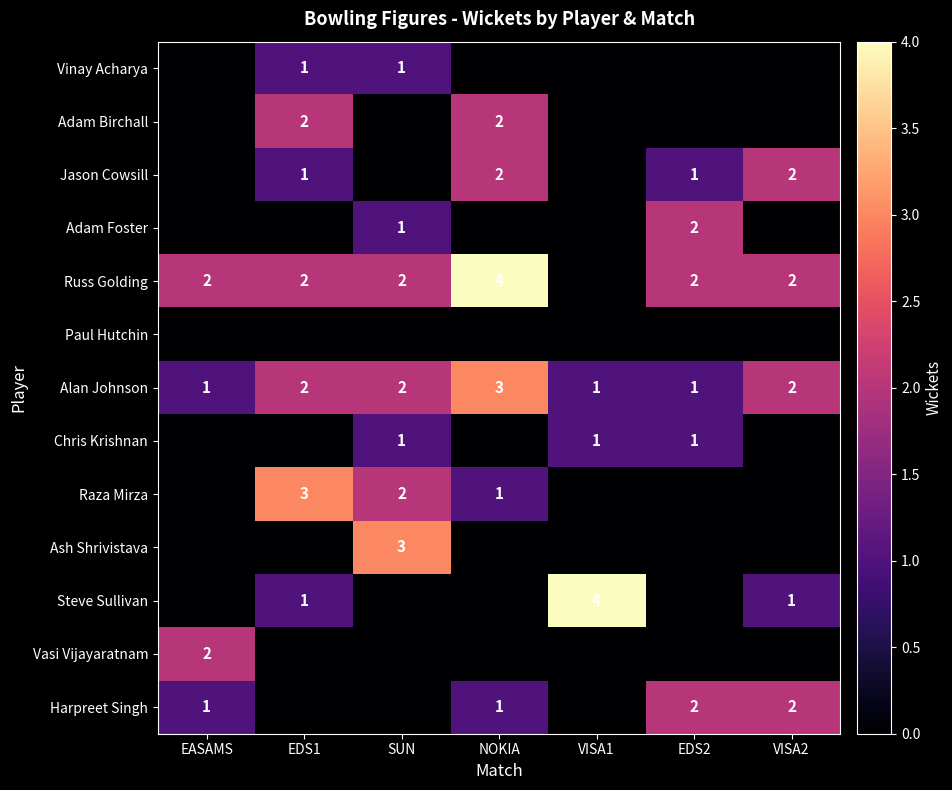

Count the number of data series in this chart.

13